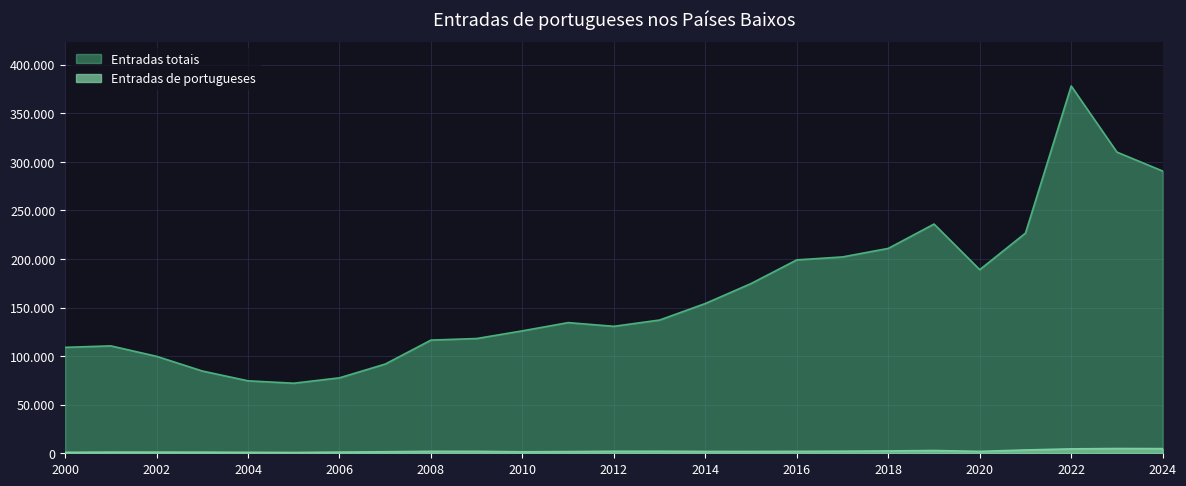

List the series in order of their peak value, highest first.

Entradas totais, Entradas de portugueses